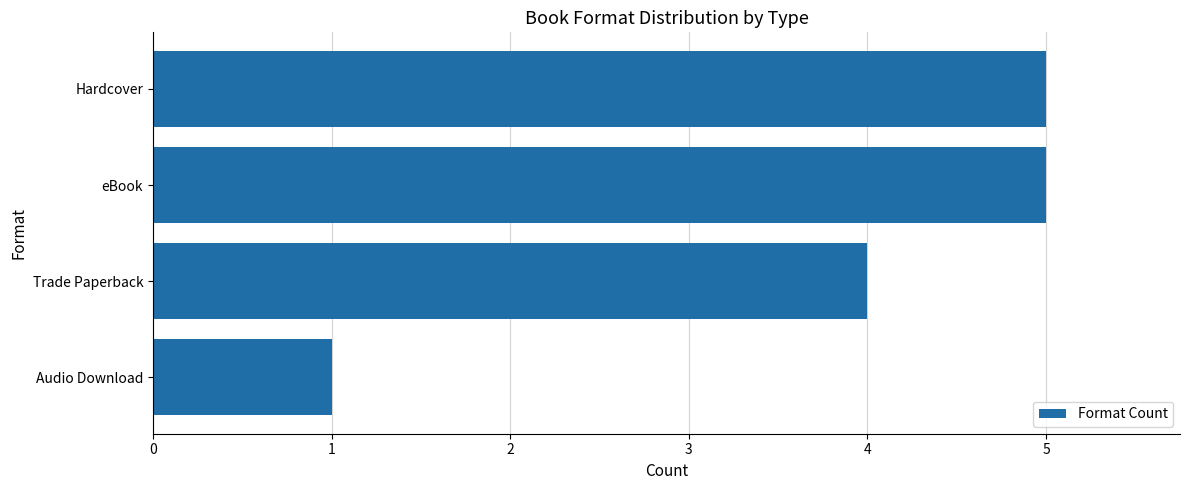

Approximately how many times larger is the value at Trade Paperback compared to eBook?

0.8